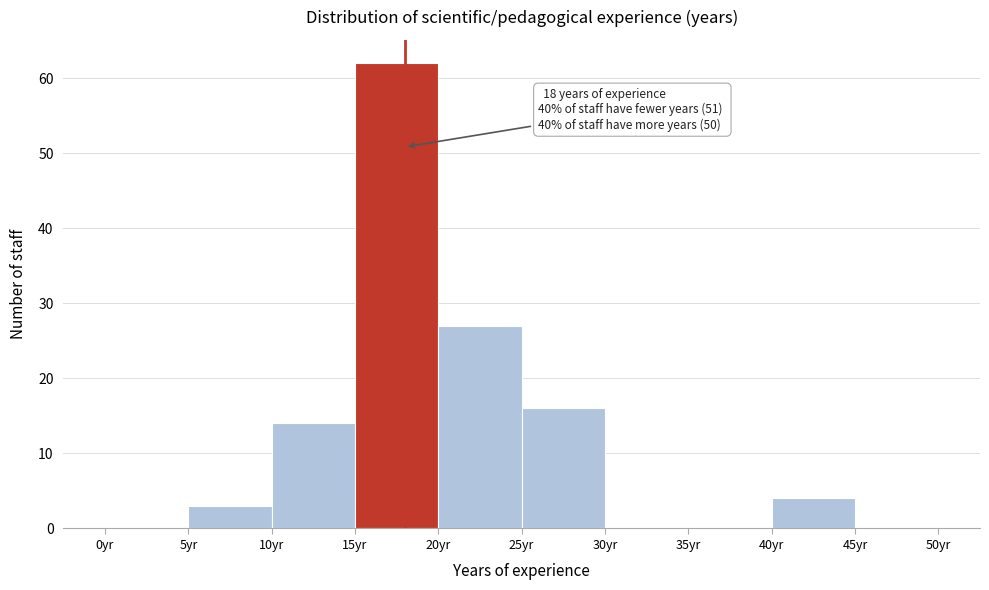

Over which range of the x-axis is the bar tallest?

15 to 20